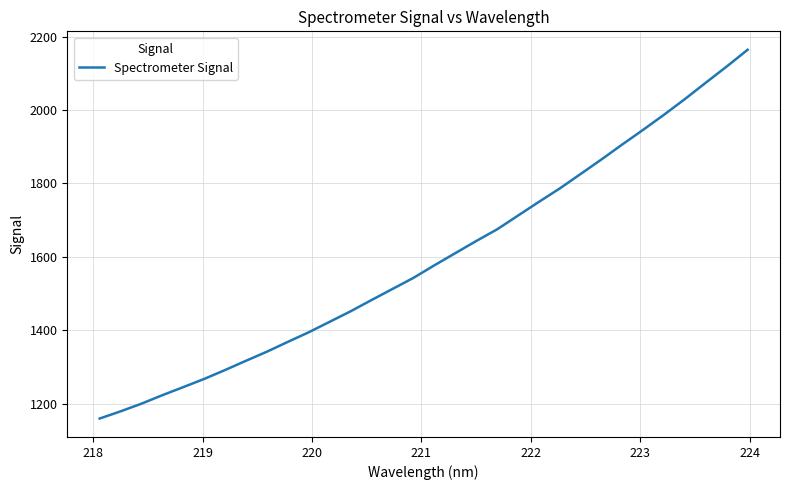

What is the difference between the maximum and minimum values?

1004.5